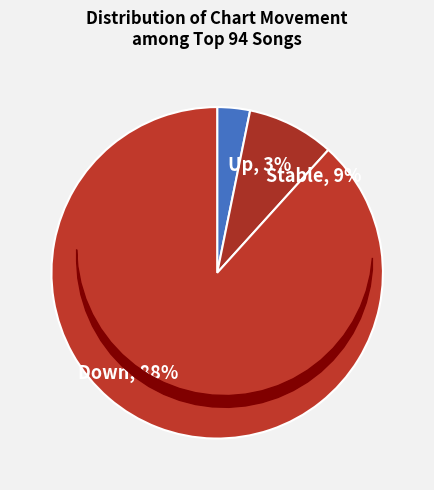

To the nearest percent, what is the combined percentage of Stable and Down?

97%